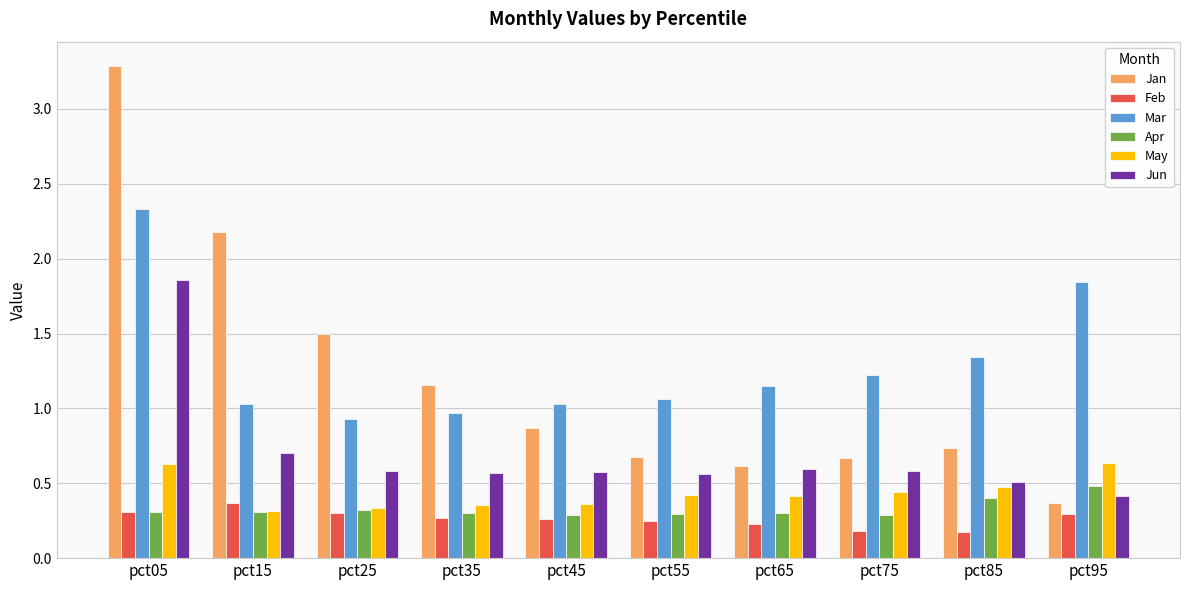

The May series shows 0.3 at pct85. True or false?

False